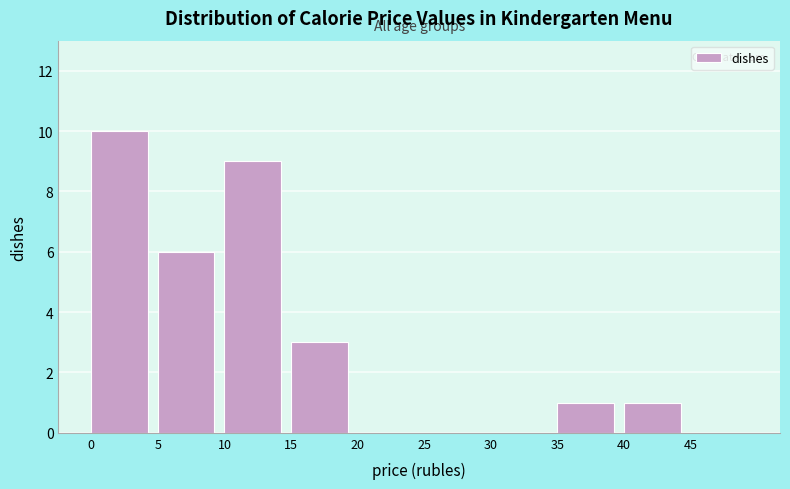

Reading left to right, list every bar in this chart as the range it spans on the x-axis followed by its height. The values are not printed on the chart, so give them approximately, as read against the axis.

0 to 5: 10
5 to 10: 6
10 to 15: 9
15 to 20: 3
20 to 25: 0
25 to 30: 0
30 to 35: 0
35 to 40: 1
40 to 45: 1
45 to 50: 0